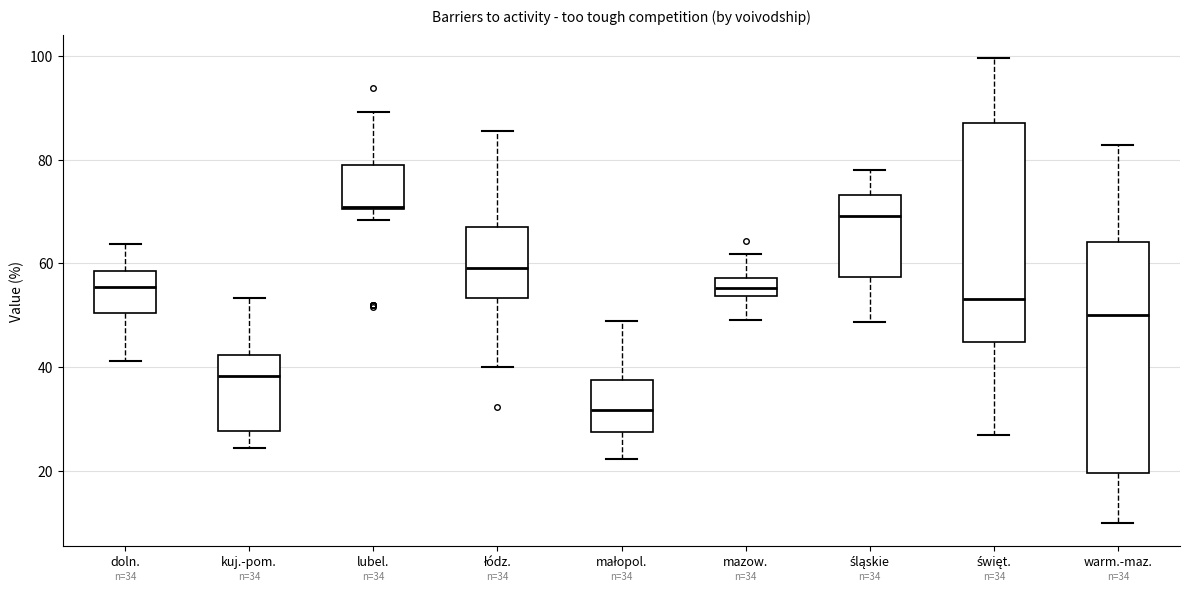

Which box has the lowest median line?

małopol.